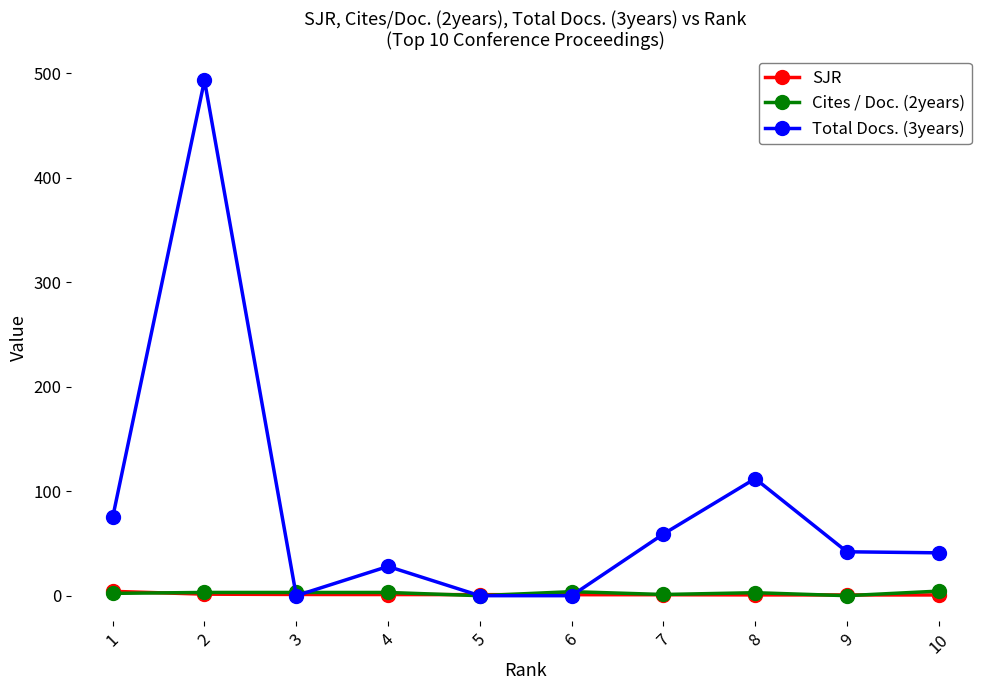

Which series has the largest total across all categories?

Total Docs. (3years)